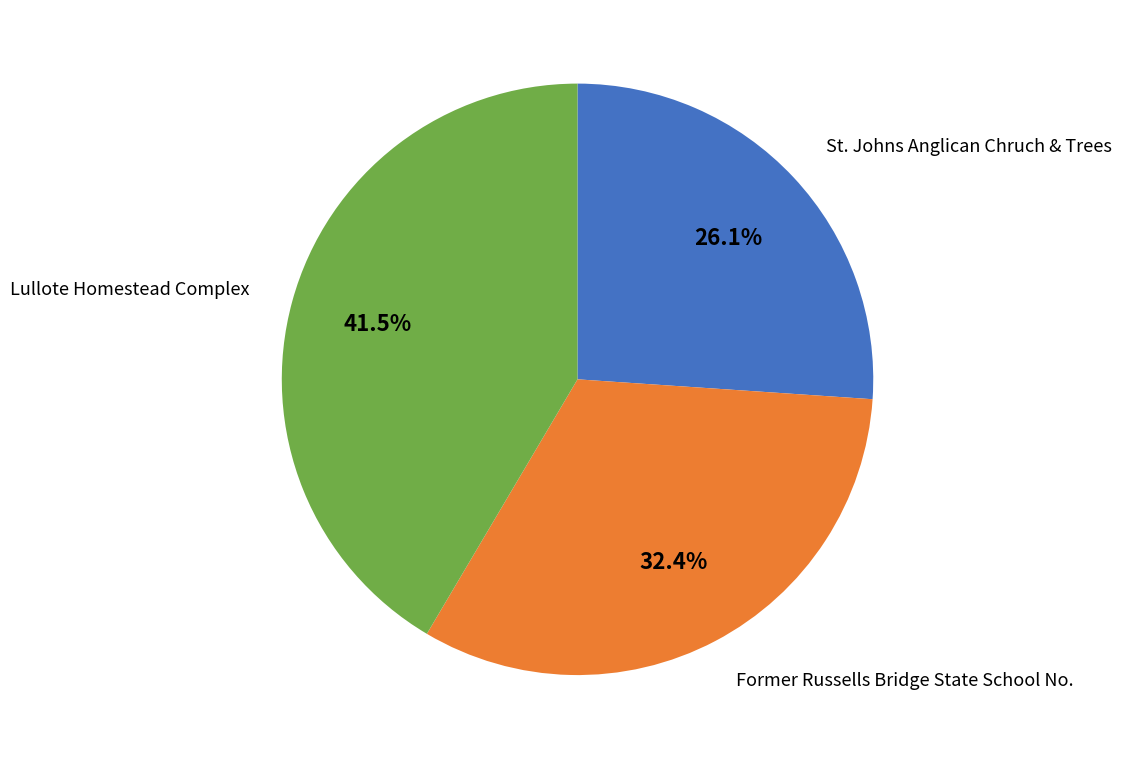

Is there any slice that represents more than half of the pie?

No